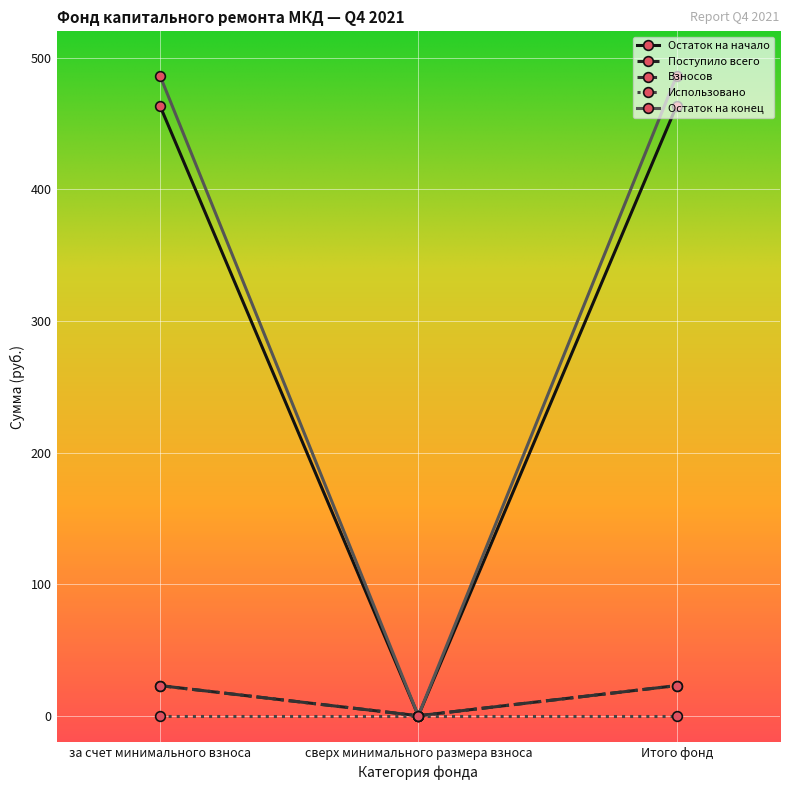

At which category does the chart reach its minimum across all series?

сверх минимального размера взноса